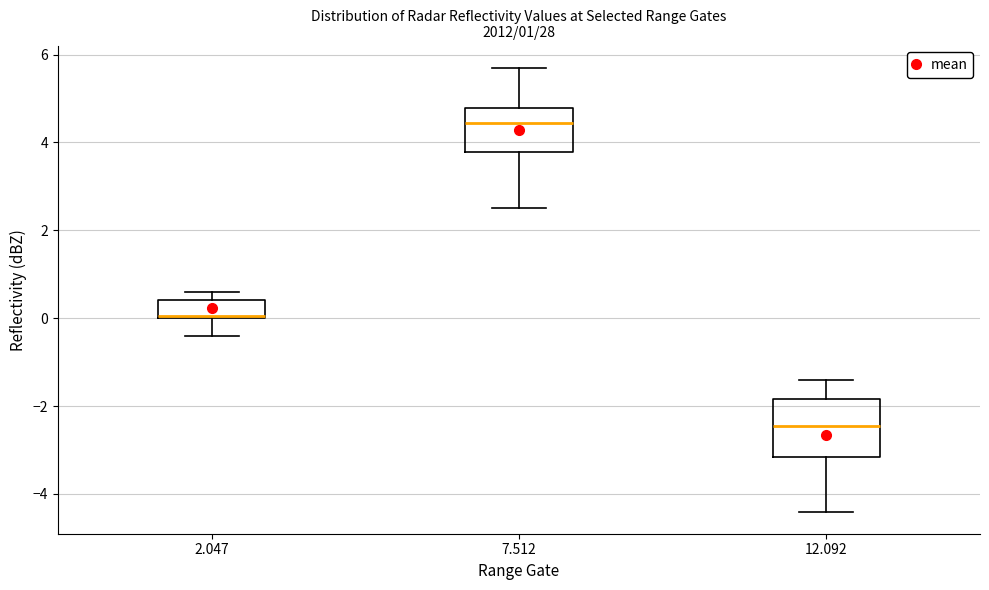

Which box's median line is the lowest?

12.092